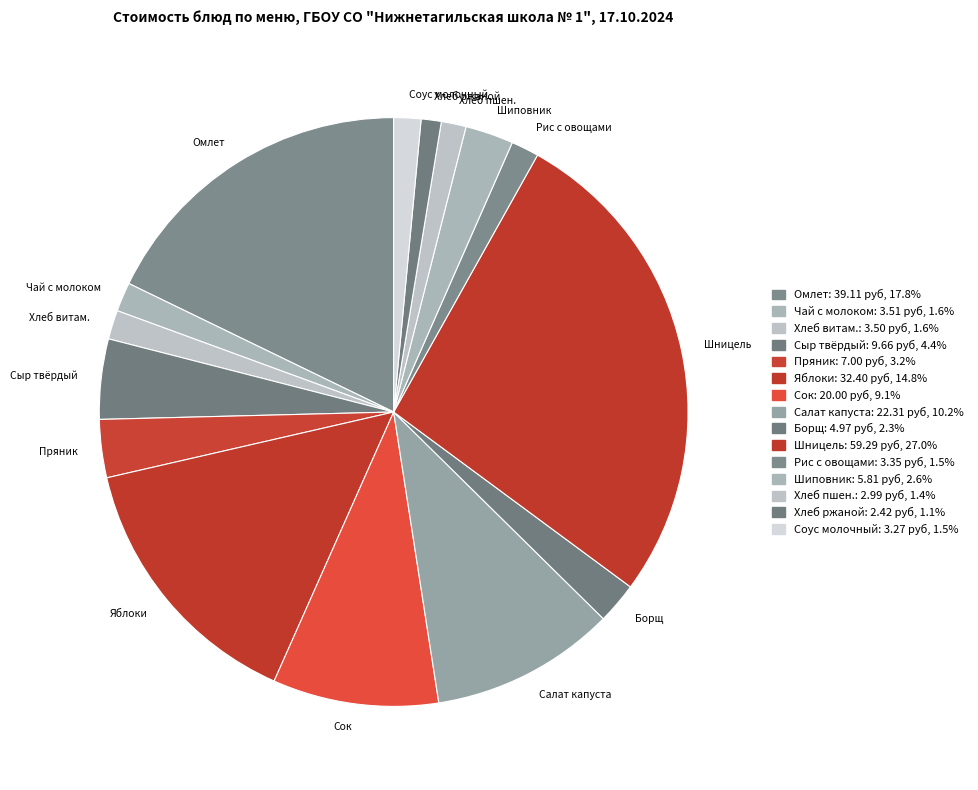

Does Хлеб ржаной represent more than half of the total?

No